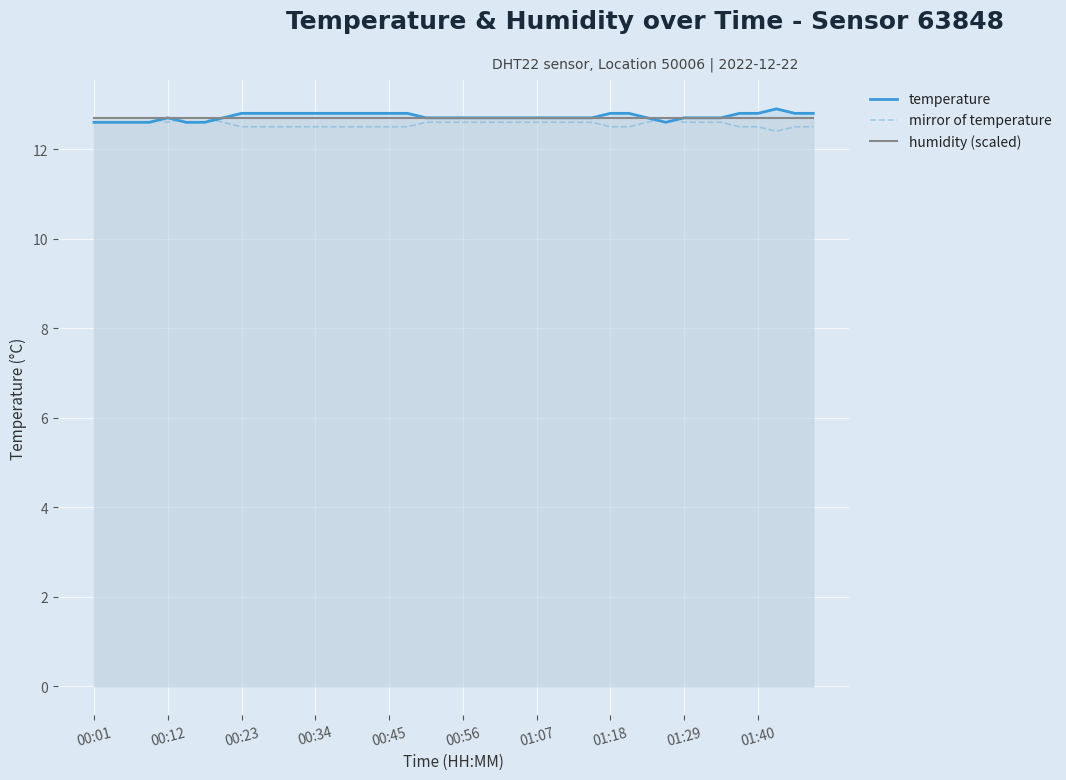

What is the difference between the maximum and minimum values in the mirror of temperature series?

0.3